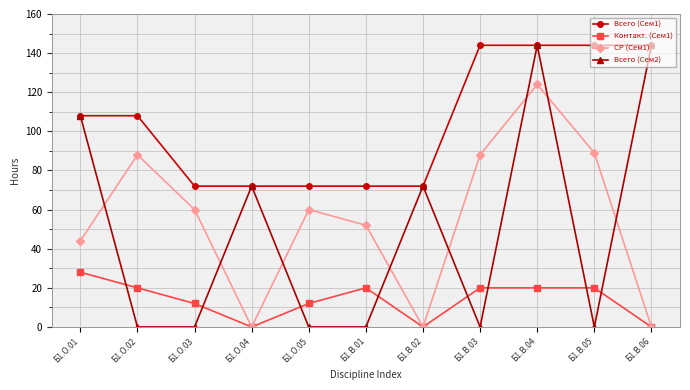

Reading left to right, what are all the values shown in this chart?

Всего (Сем1): Б1.О.01=108	Б1.О.02=108	Б1.О.03=72	Б1.О.04=72	Б1.О.05=72	Б1.В.01=72	Б1.В.02=72	Б1.В.03=144	Б1.В.04=144	Б1.В.05=144	Б1.В.06=144
Контакт. (Сем1): Б1.О.01=28	Б1.О.02=20	Б1.О.03=12	Б1.О.04=0	Б1.О.05=12	Б1.В.01=20	Б1.В.02=0	Б1.В.03=20	Б1.В.04=20	Б1.В.05=20	Б1.В.06=0
СР (Сем1): Б1.О.01=44	Б1.О.02=88	Б1.О.03=60	Б1.О.04=0	Б1.О.05=60	Б1.В.01=52	Б1.В.02=0	Б1.В.03=88	Б1.В.04=124	Б1.В.05=89	Б1.В.06=0
Всего (Сем2): Б1.О.01=108	Б1.О.02=0	Б1.О.03=0	Б1.О.04=72	Б1.О.05=0	Б1.В.01=0	Б1.В.02=72	Б1.В.03=0	Б1.В.04=144	Б1.В.05=0	Б1.В.06=144